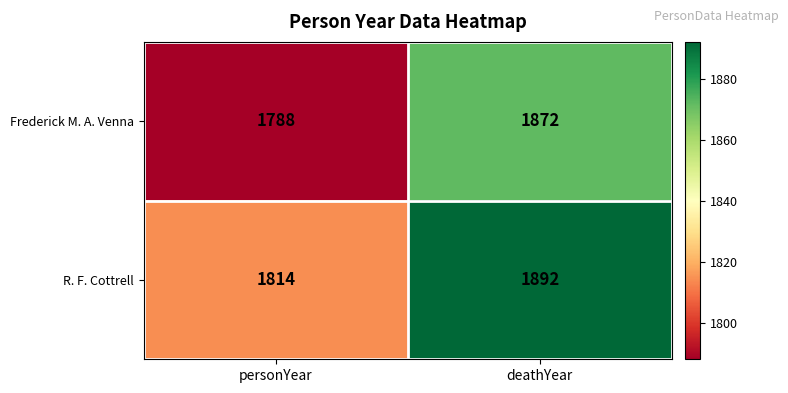

Which series has the widest spread of values?

Frederick M. A. Venna